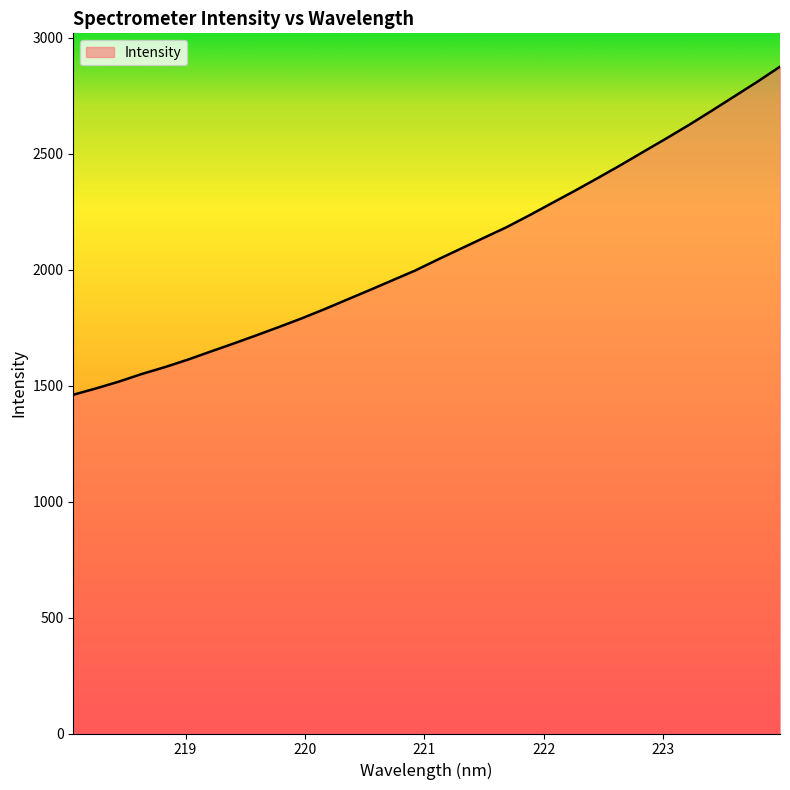

What is the minimum value shown in the chart?

1460.8